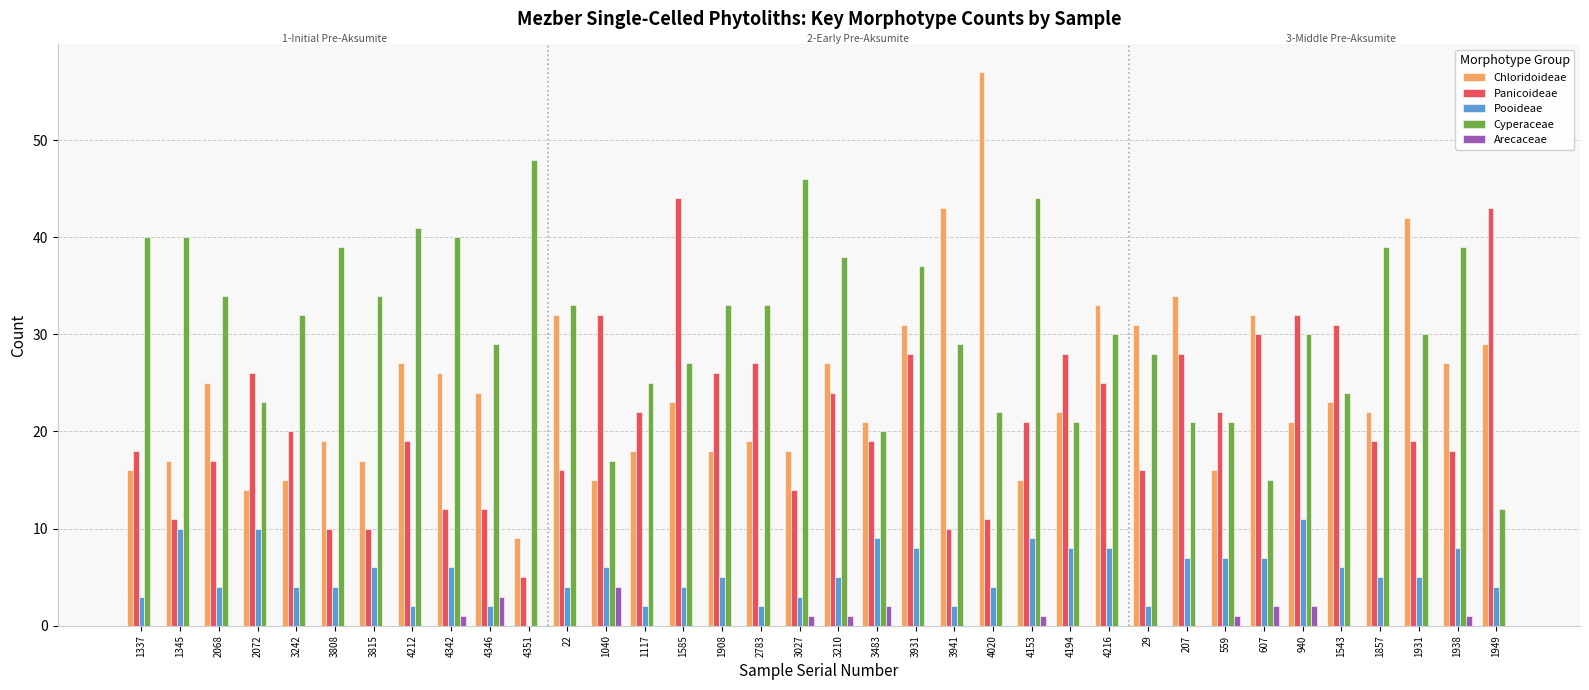

How many groups of bars are there?

36